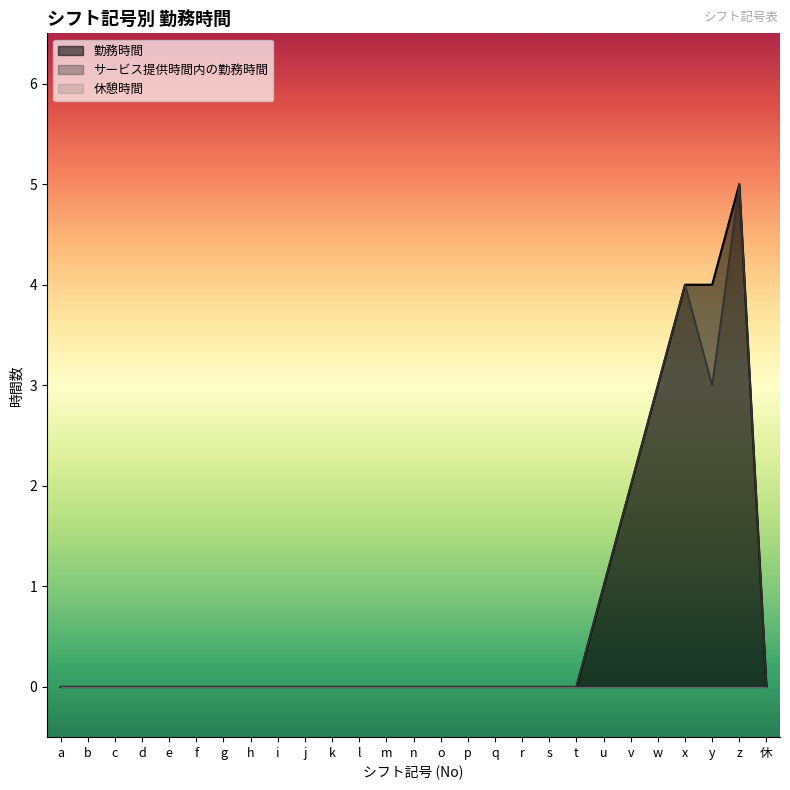

Which has a higher value, l or i?

l